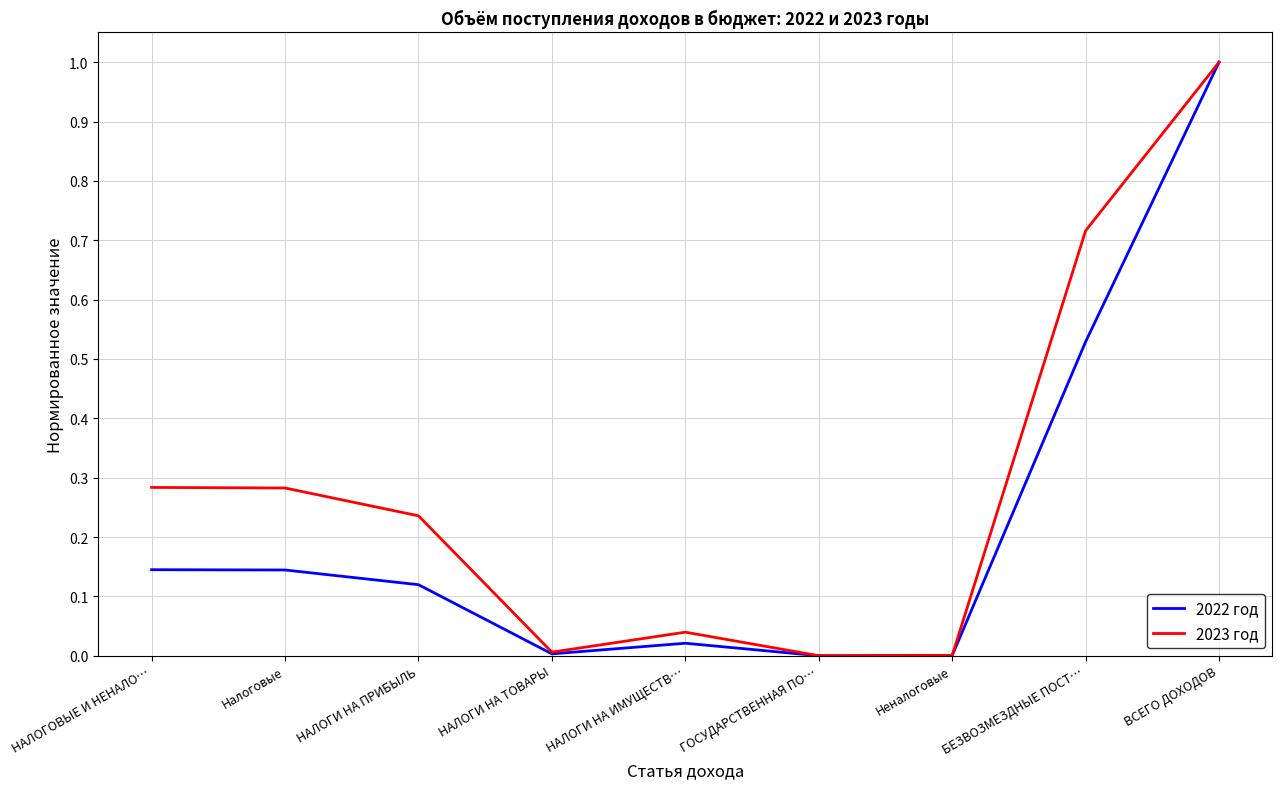

Rank the series at НАЛОГИ НА ПРИБЫЛЬ from highest to lowest value.

2023 год, 2022 год